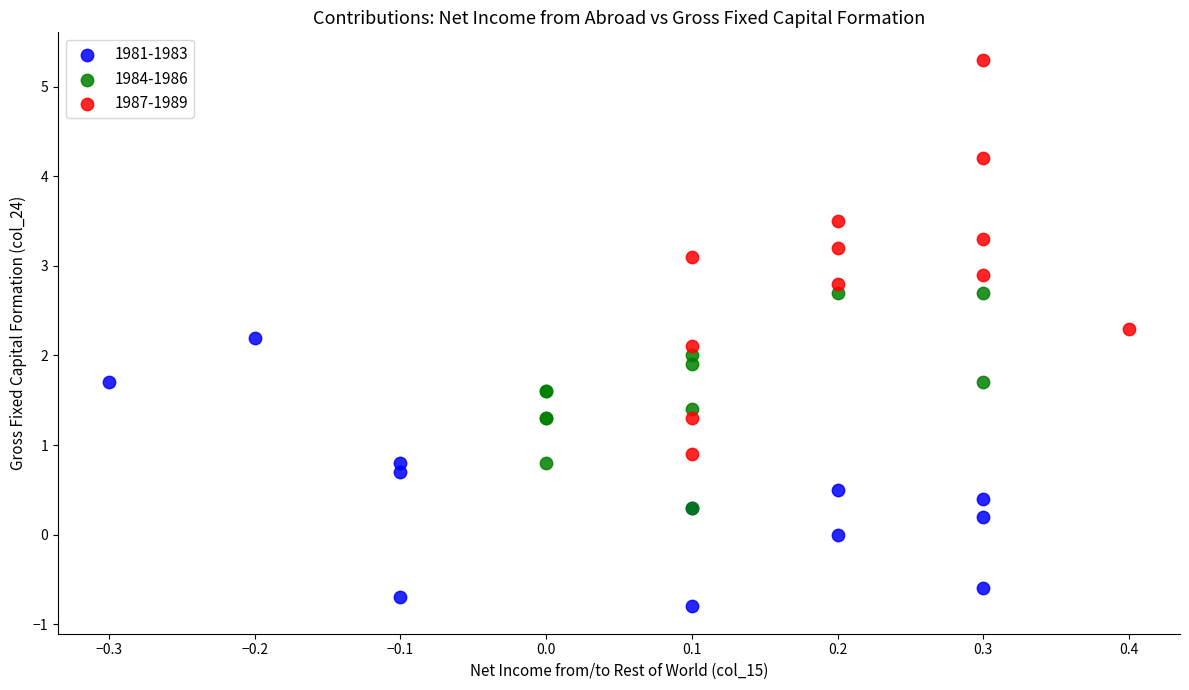

Which series reaches the maximum Y coordinate?

1987-1989